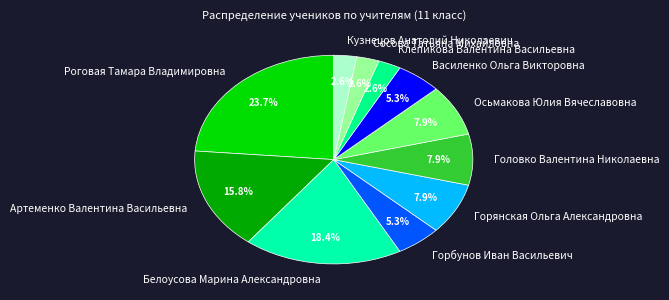

How many segments does this pie chart have?

11